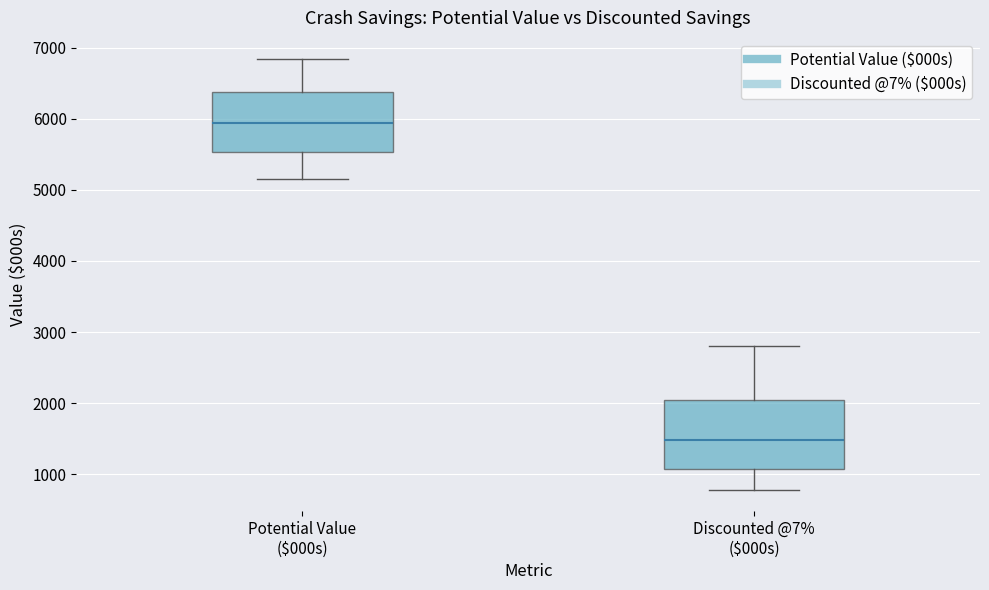

Which box has the lowest median line?

Discounted @7% ($000s)